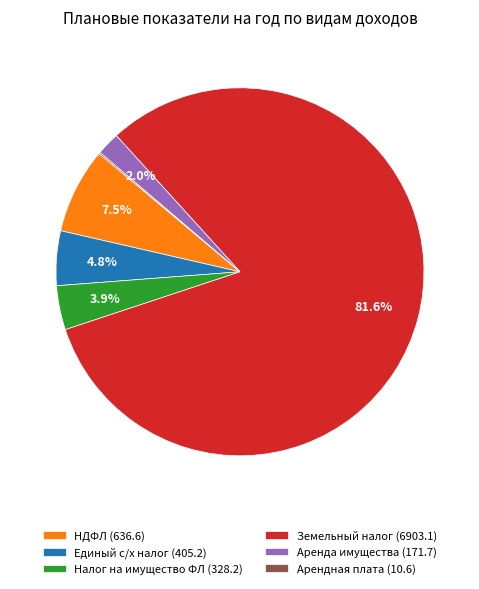

What is the majority slice?

Земельный налог (6903.1)